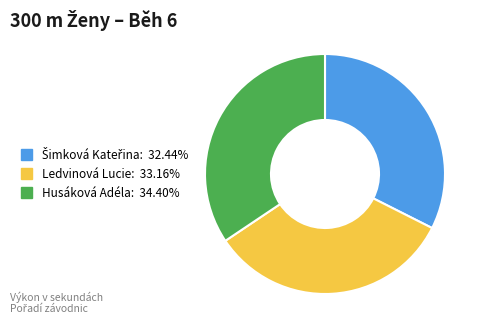

What is the ratio of the value at Ledvinová Lucie to the value at Husáková Adéla?

1.0